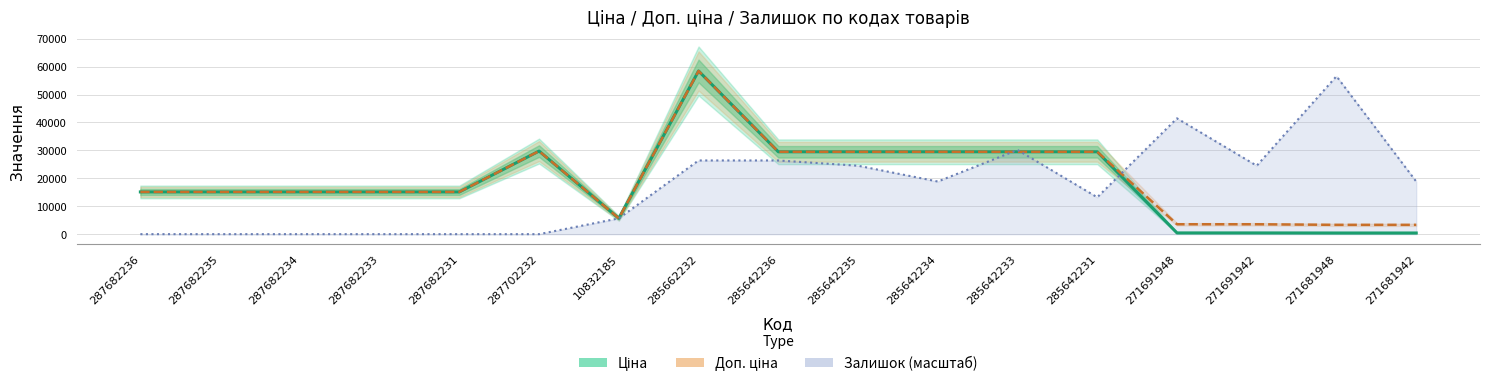

What is the average value of the Залишок (масштаб) series?

16851.7